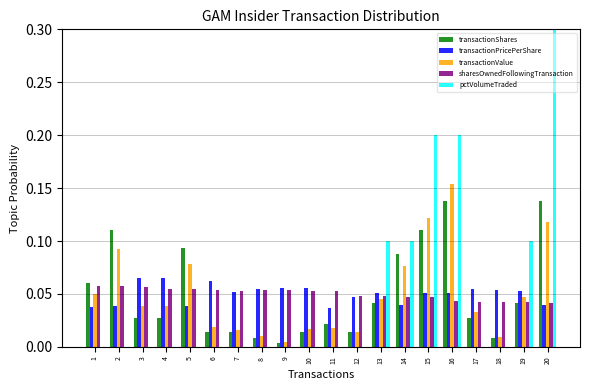

What is the sum of all pctVolumeTraded values?

1.0